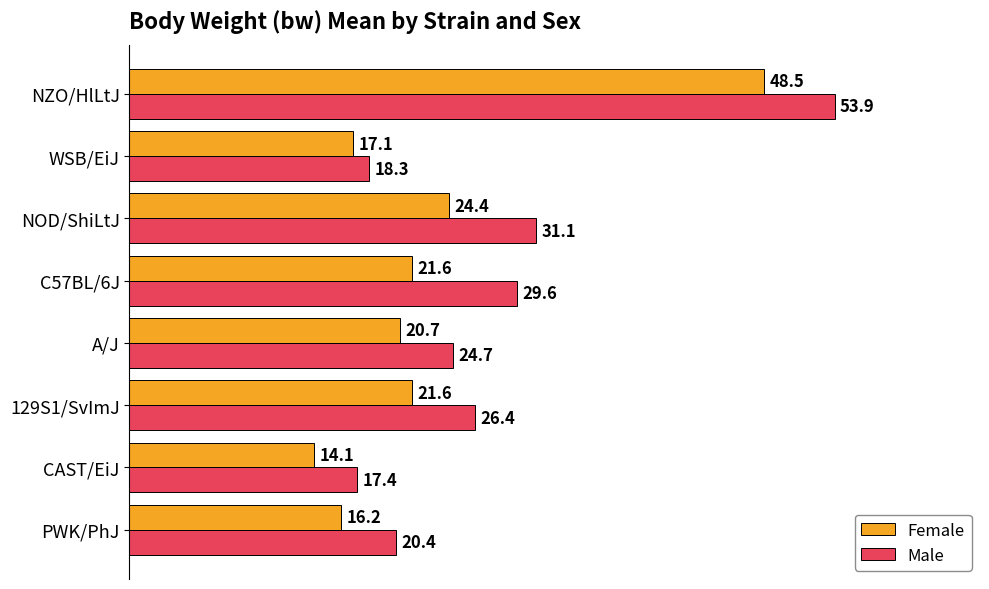

At which label is Female closest to 31?

NOD/ShiLtJ